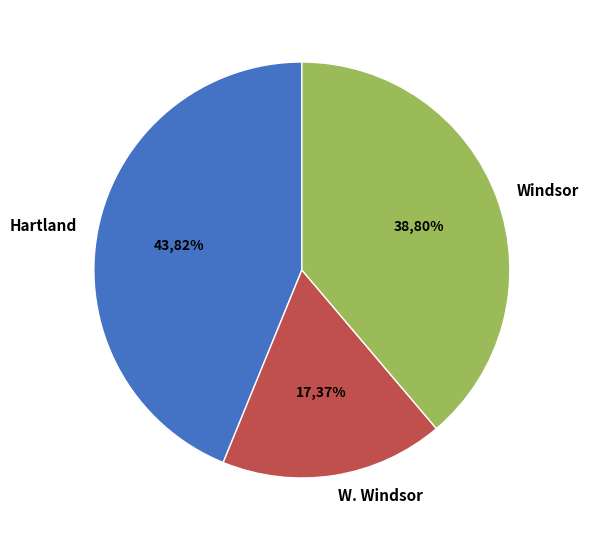

Which category has the biggest portion of the pie?

Hartland